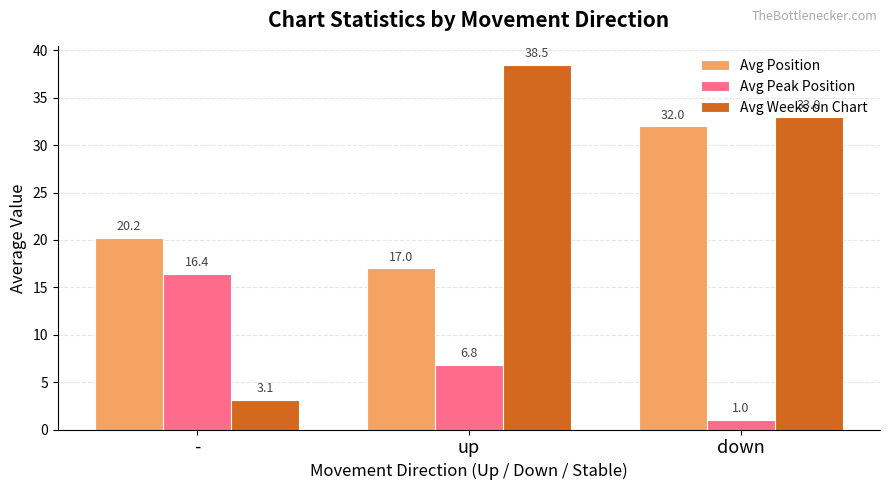

What are all the series names shown in the legend?

Avg Position, Avg Peak Position, Avg Weeks on Chart